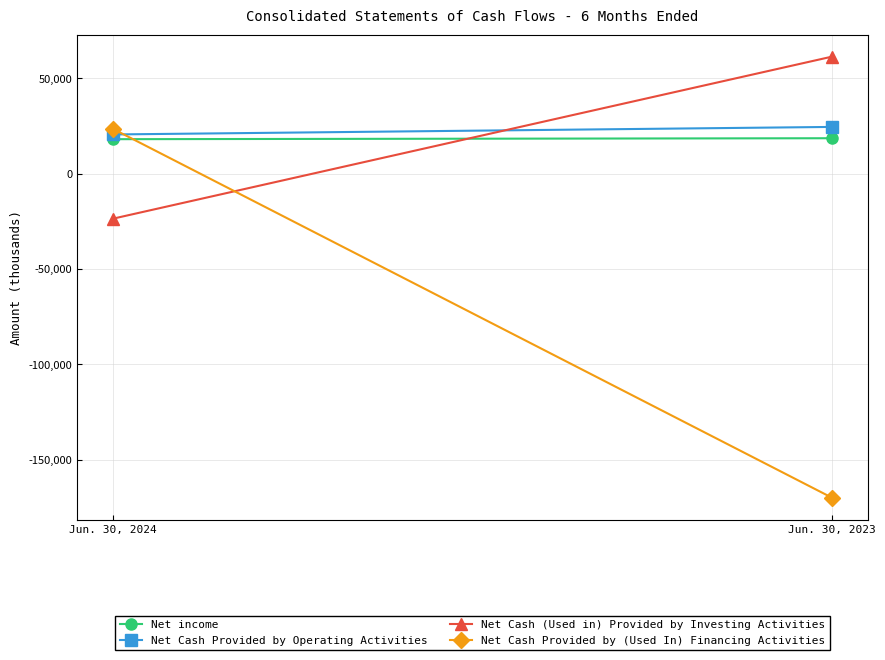

What is the maximum value for Net Cash Provided by Operating Activities?

24473